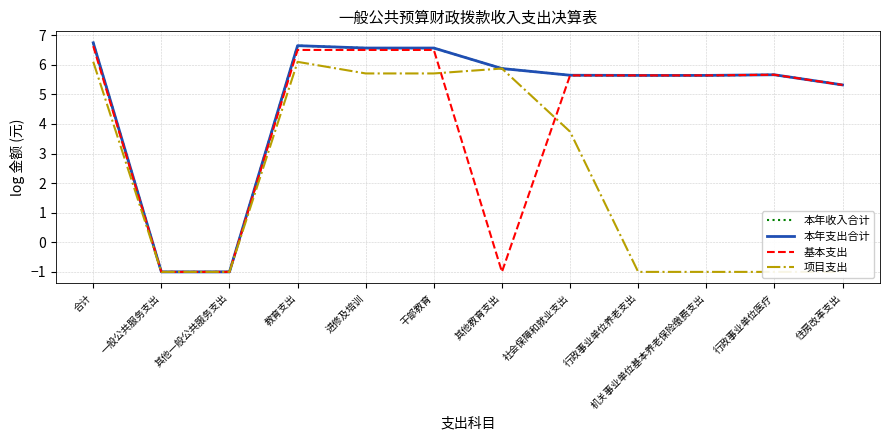

Is this an area chart (filled region under the line)?

No